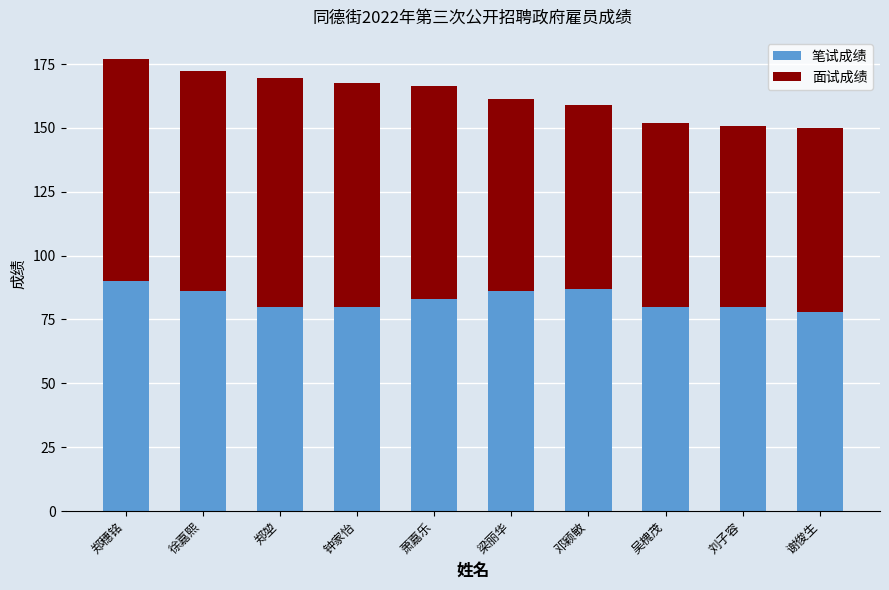

Does the chart contain any negative values?

No